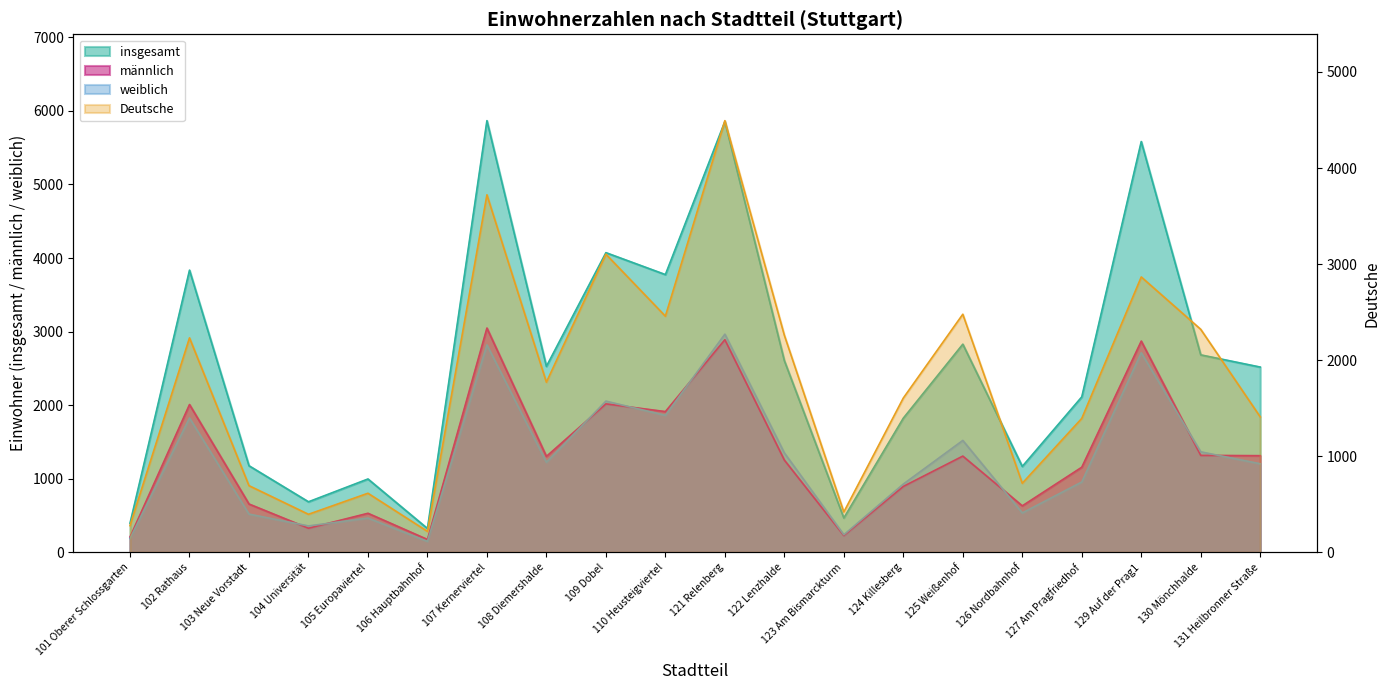

True or false: weiblich and insgesamt cross at least once.

False